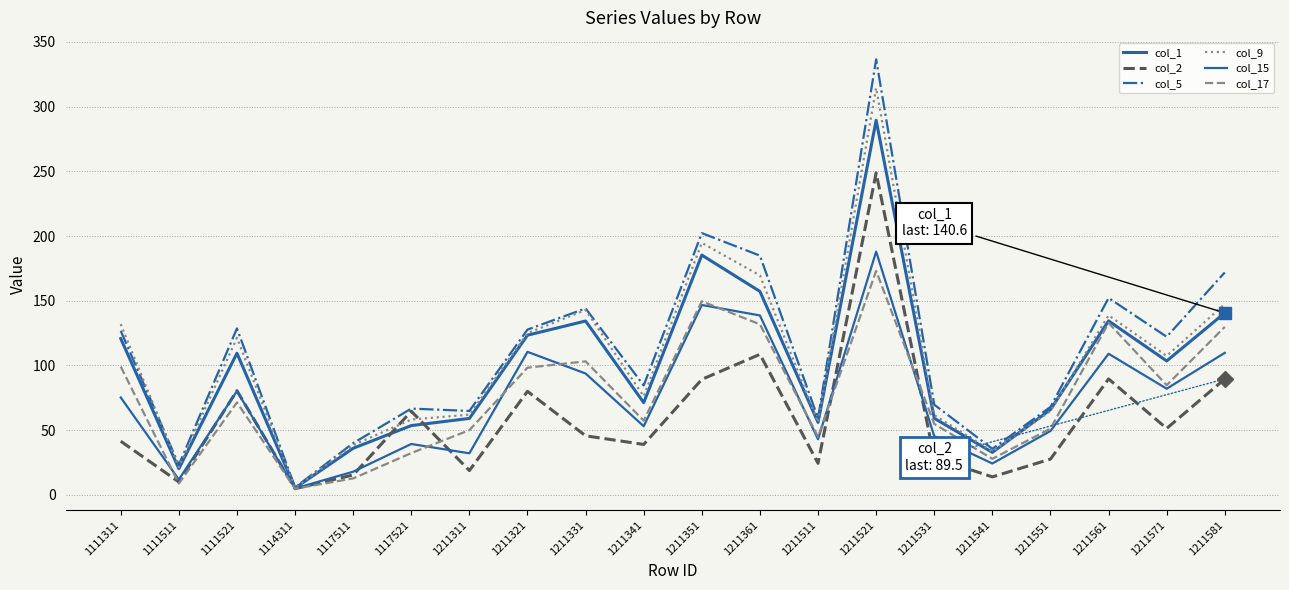

Which series has the largest range (max minus min)?

col_5